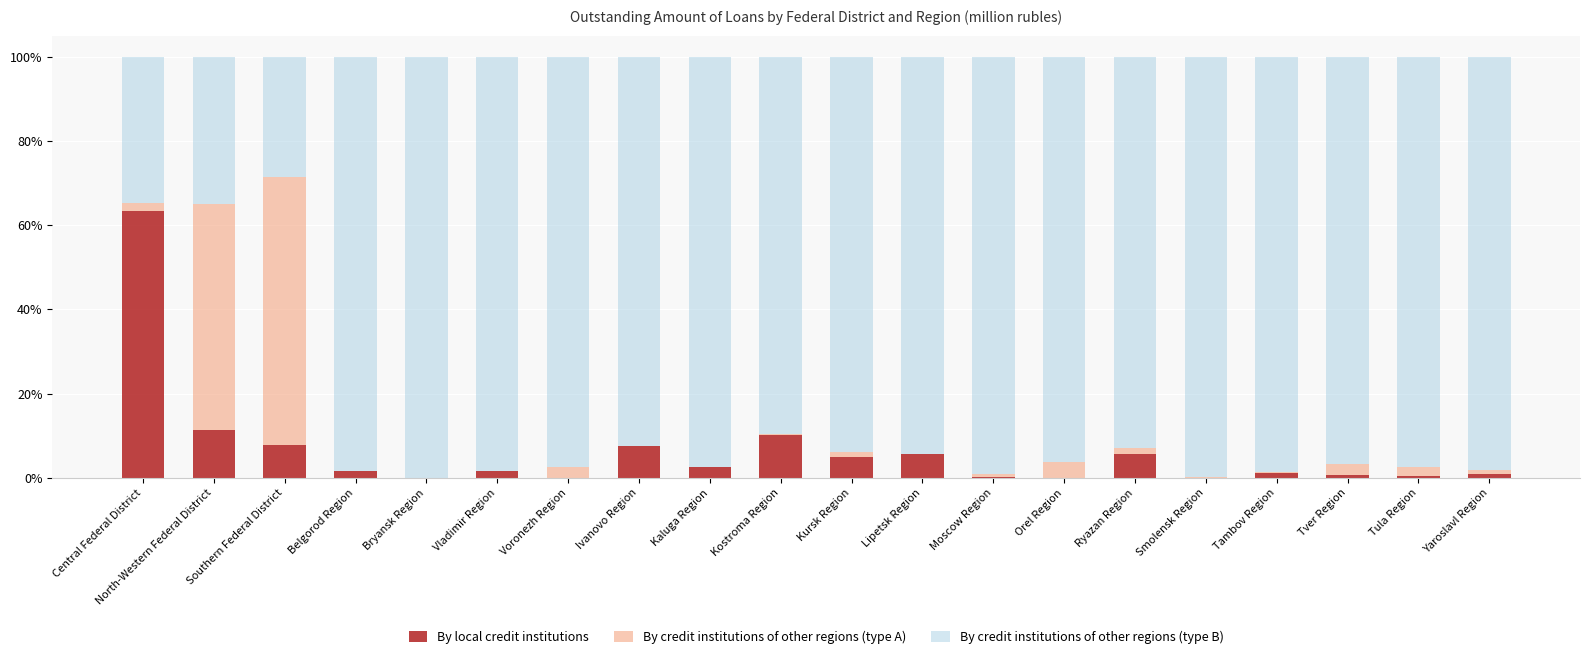

At which label does By local credit institutions reach its peak?

Central Federal District